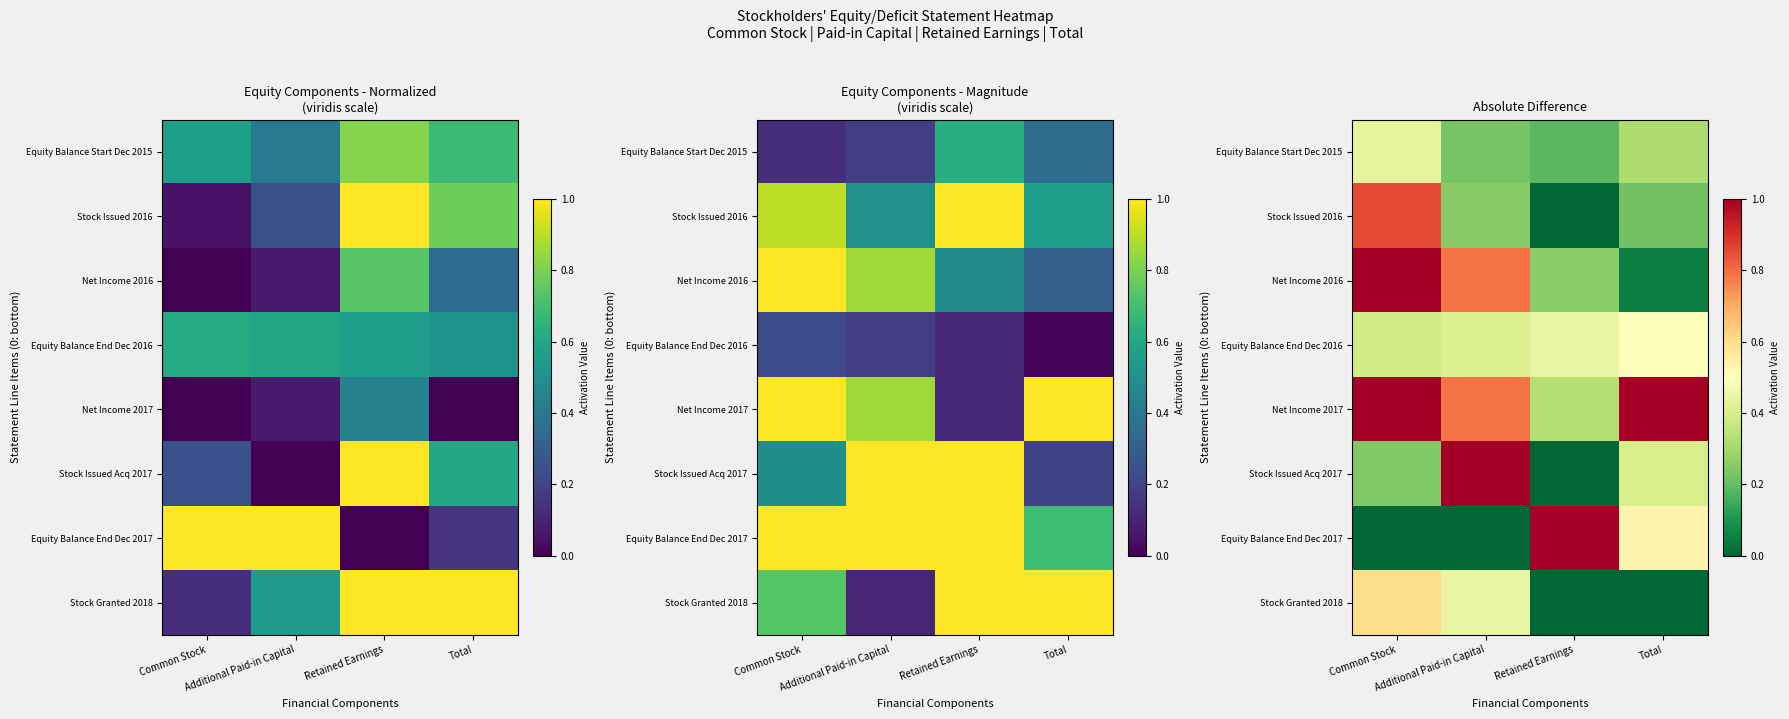

At which label is Stock Issued 2016 closest to 0?

Retained Earnings